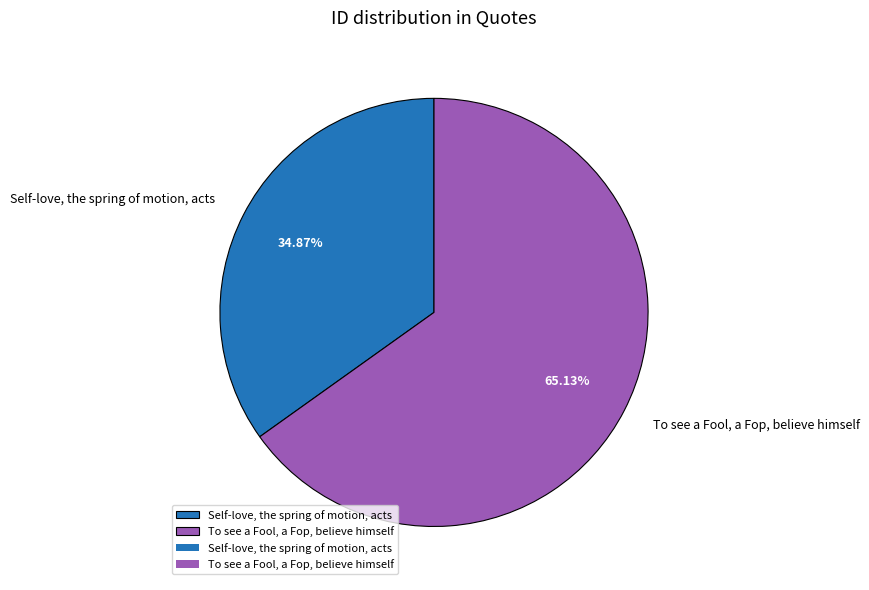

Which has a higher value, To see a Fool, a Fop, believe himself or Self-love, the spring of motion, acts?

To see a Fool, a Fop, believe himself